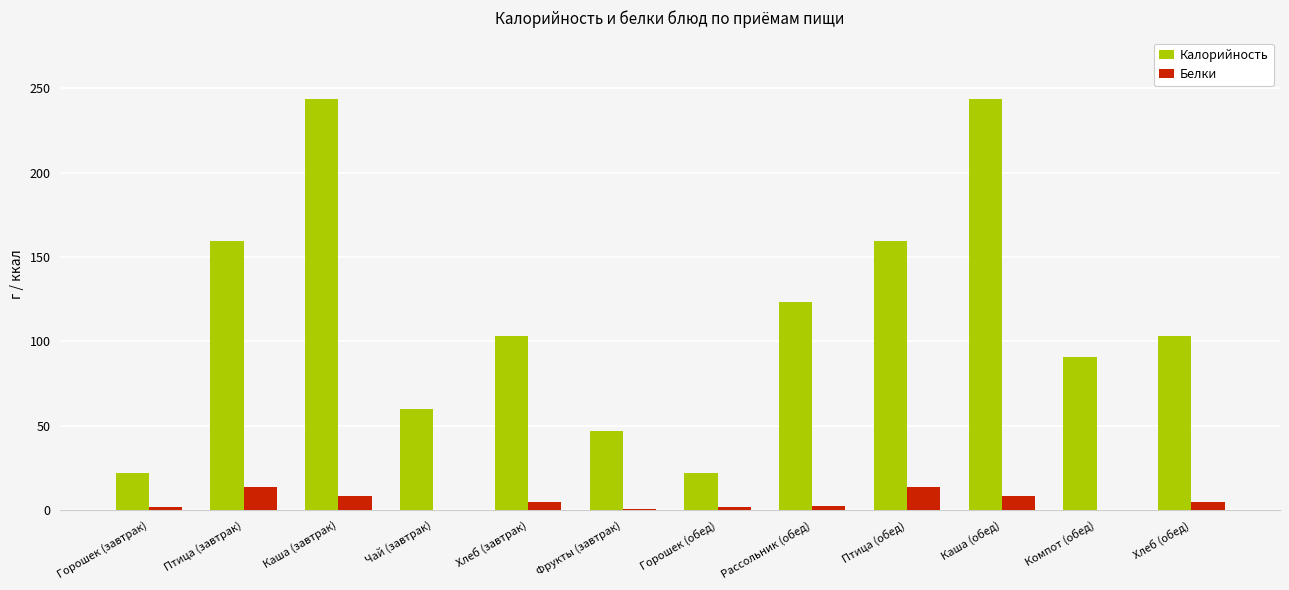

Between Птица (завтрак) and Рассольник (обед), which series saw the biggest shift?

Калорийность